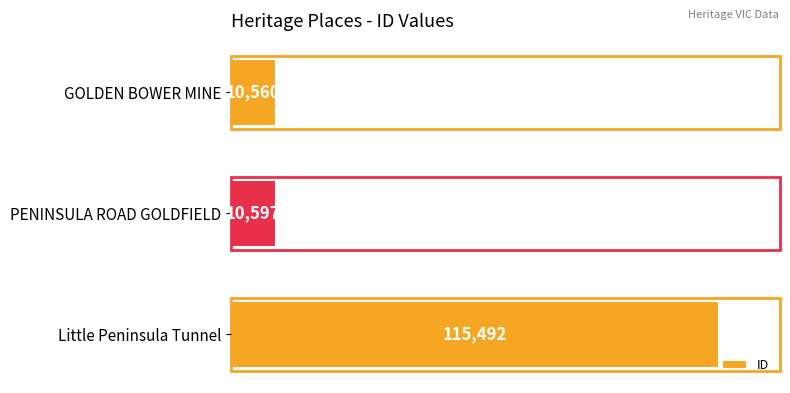

What is the smallest value displayed?

10560